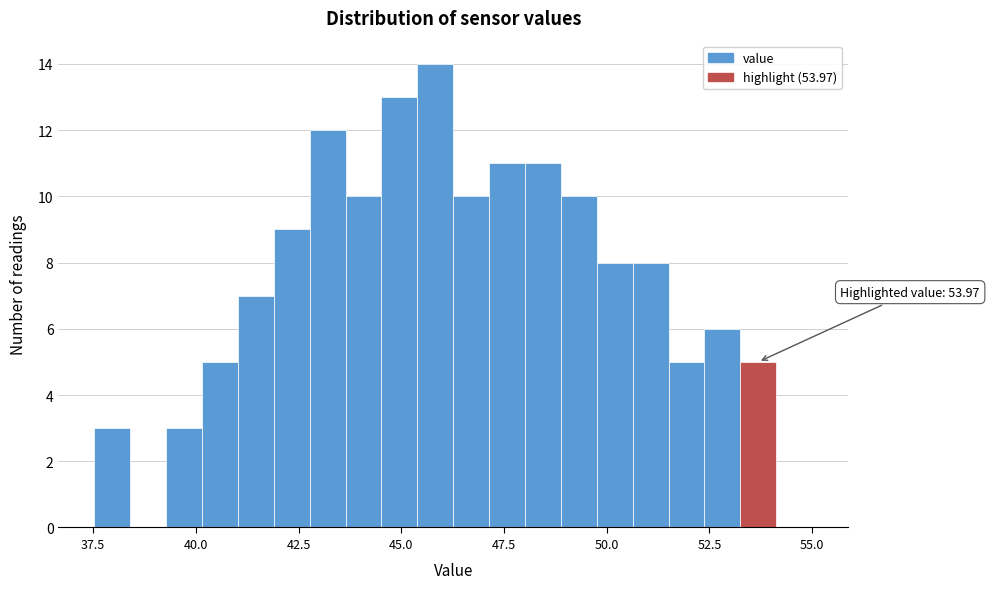

Read against the x-axis, roughly where is the centre of the tallest bar?

46.0